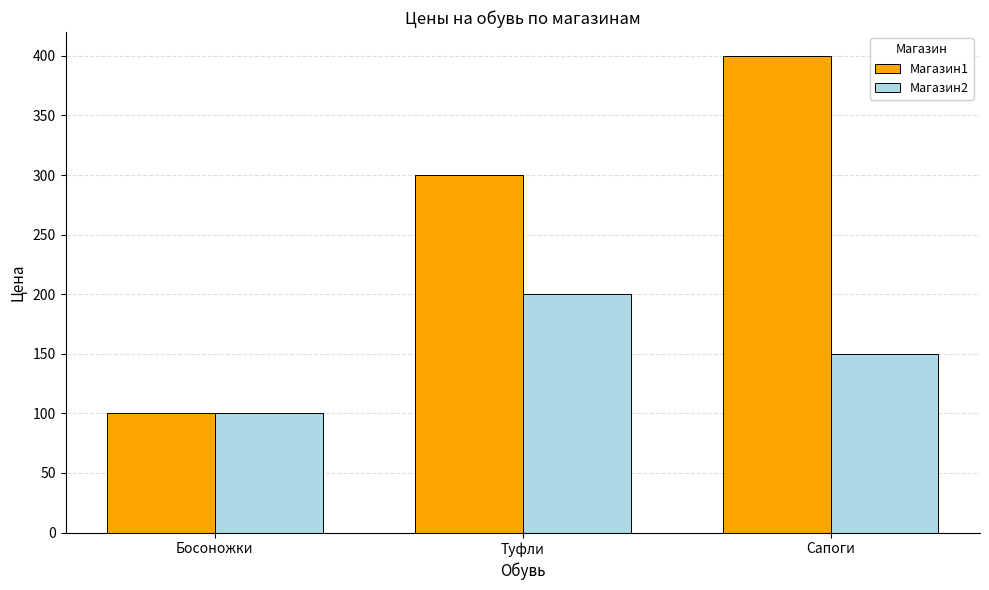

Reading left to right, extract all data points from this chart.

Магазин1: Босоножки=100	Туфли=300	Сапоги=400
Магазин2: Босоножки=100	Туфли=200	Сапоги=150